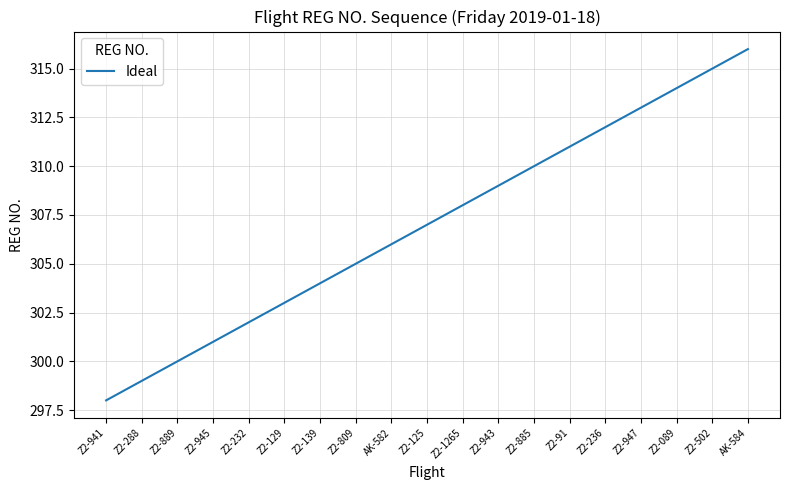

What position from the right is Z2-885?

7